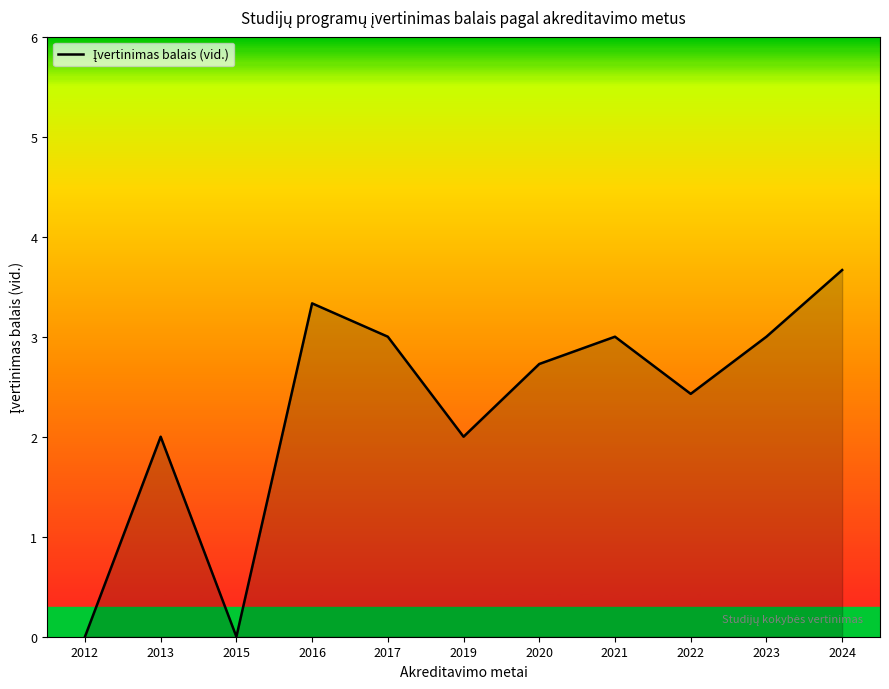

Between 2015 and 2023, which is larger?

2023